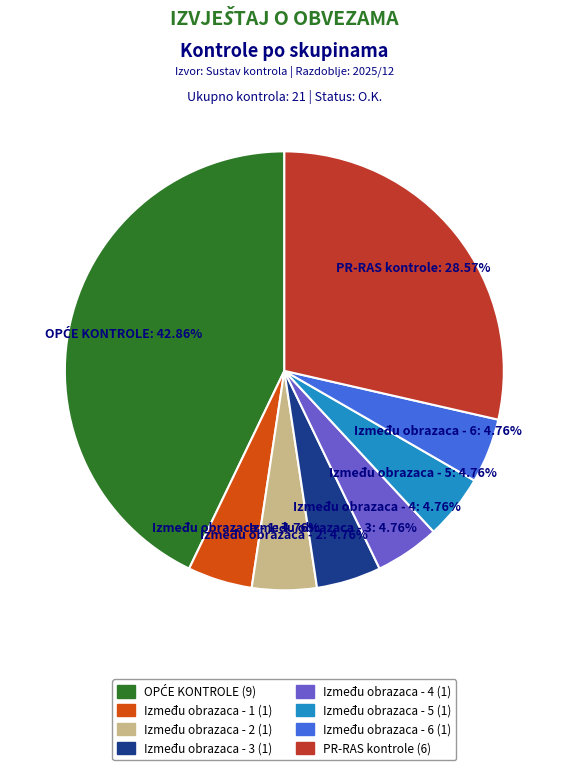

Is there a majority slice in this chart?

No